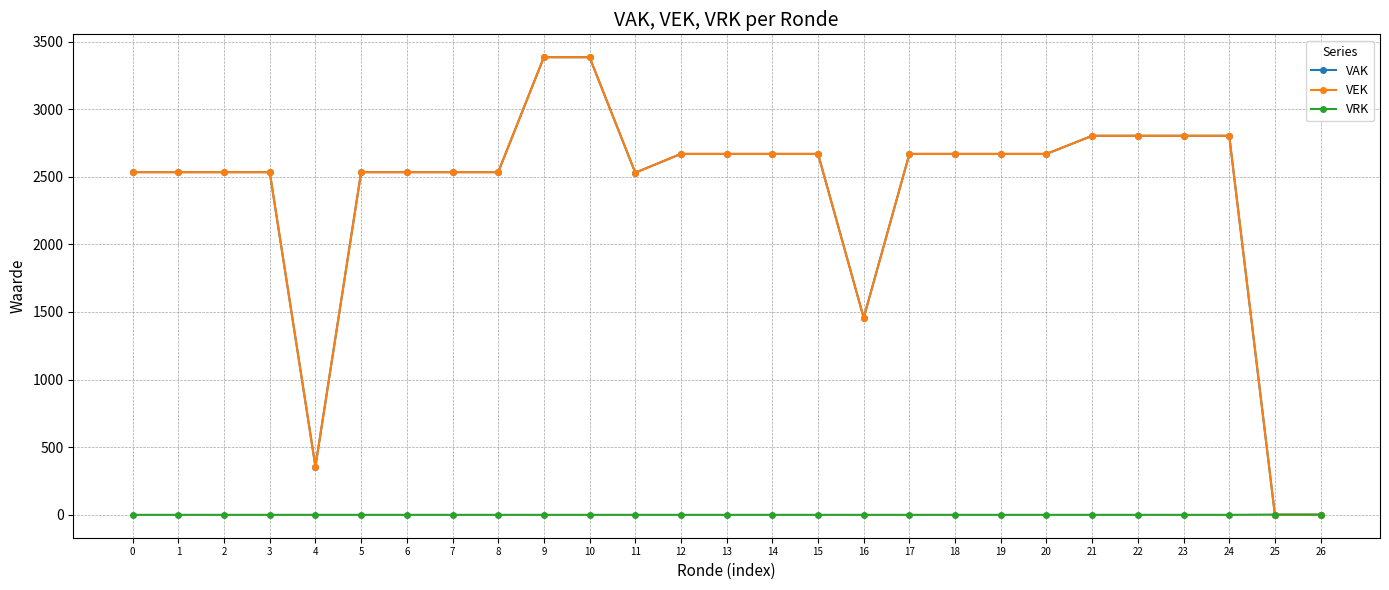

Is this an area chart (filled region under the line)?

No